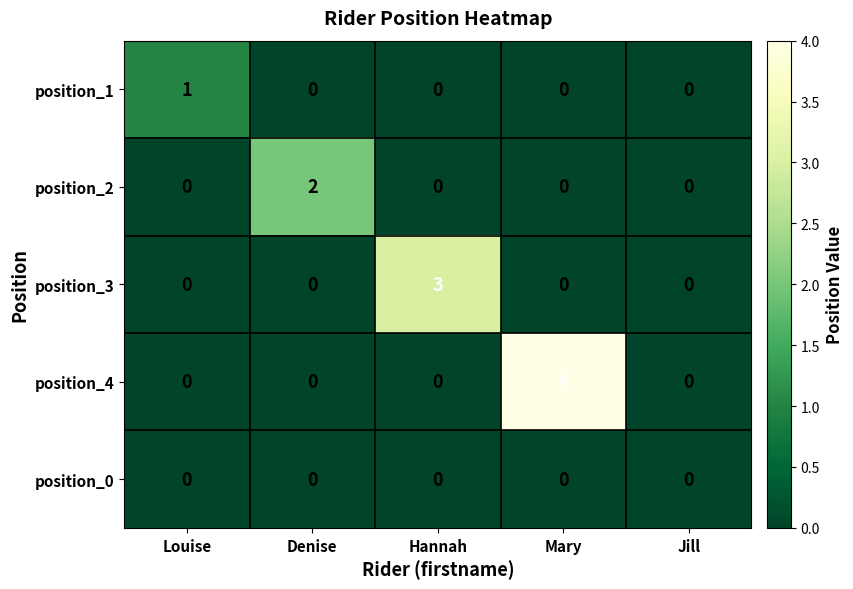

Reading left to right, extract all data points from this chart.

position_1: Louise=1	Denise=0	Hannah=0	Mary=0	Jill=0
position_2: Louise=0	Denise=2	Hannah=0	Mary=0	Jill=0
position_3: Louise=0	Denise=0	Hannah=3	Mary=0	Jill=0
position_4: Louise=0	Denise=0	Hannah=0	Mary=4	Jill=0
position_0: Louise=0	Denise=0	Hannah=0	Mary=0	Jill=0